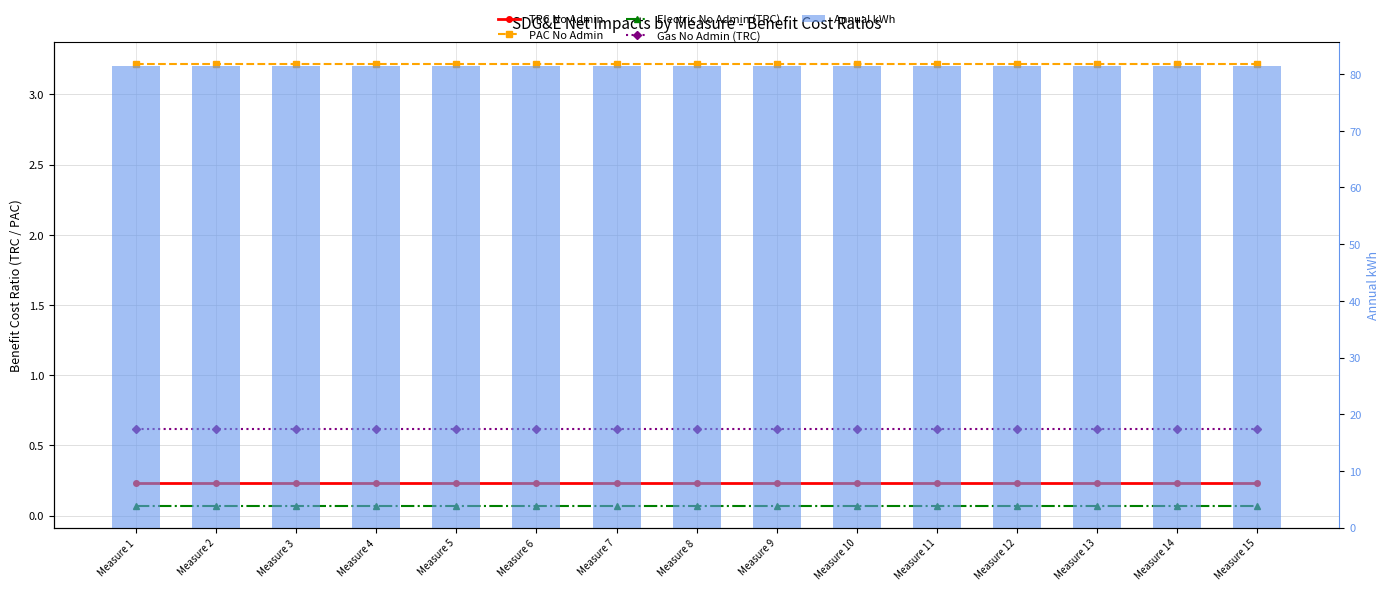

The value of Annual kWh at Measure 3 is 33.4. True or false?

False